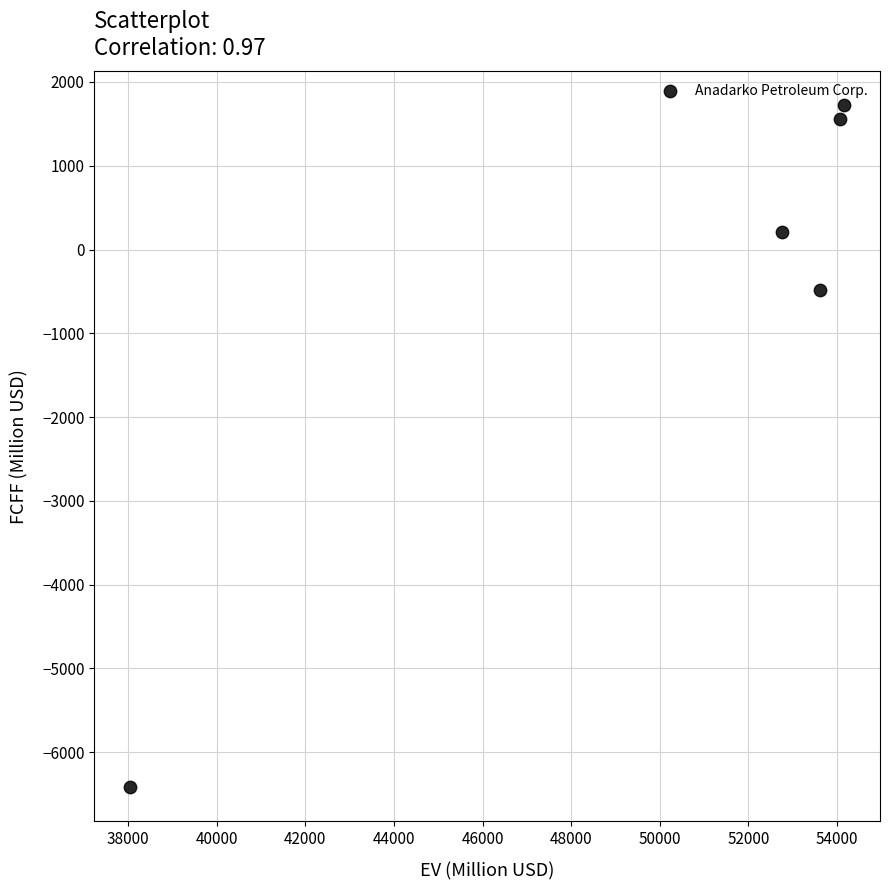

What is the range of X values (max minus min)?

16122